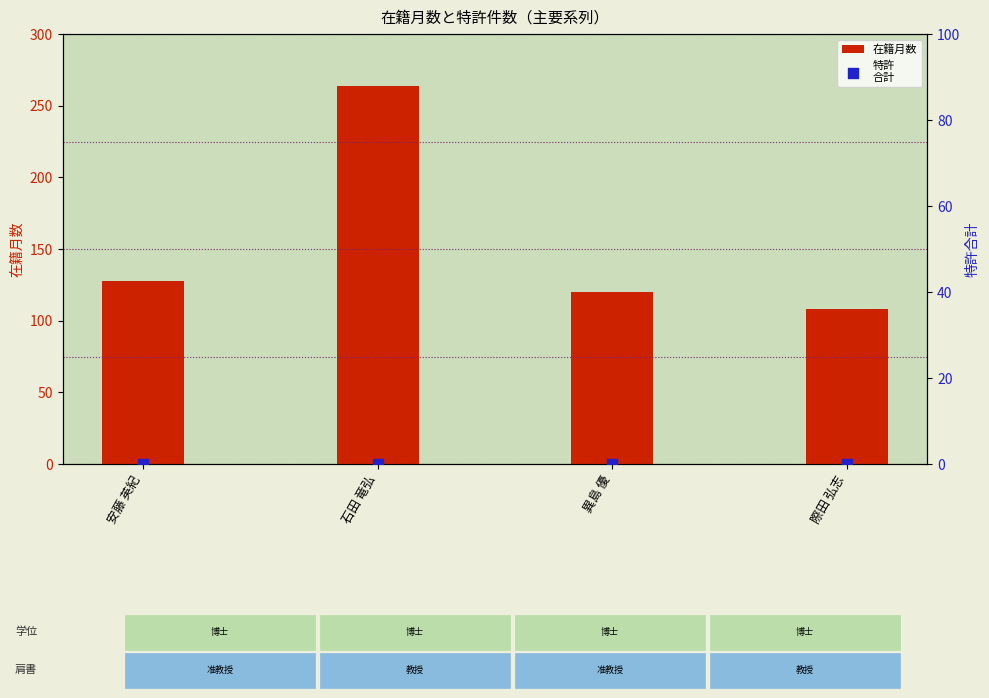

What is the total value across all series at 際田 弘志?

108